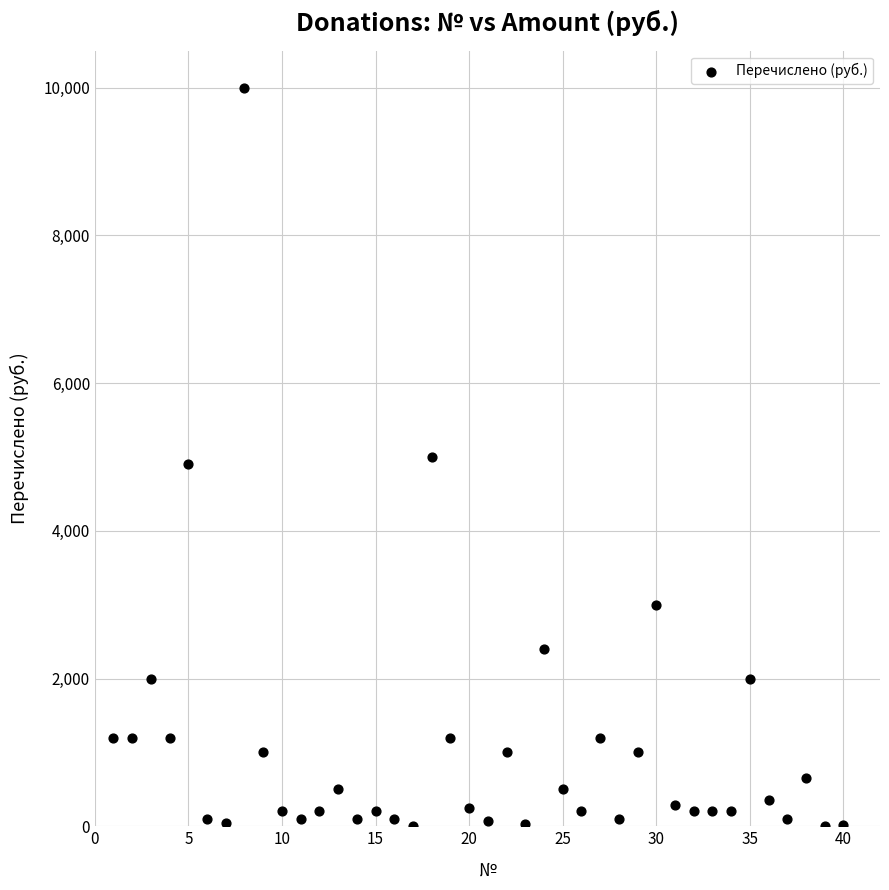

What is the range of Y values (max minus min)?

9995.0